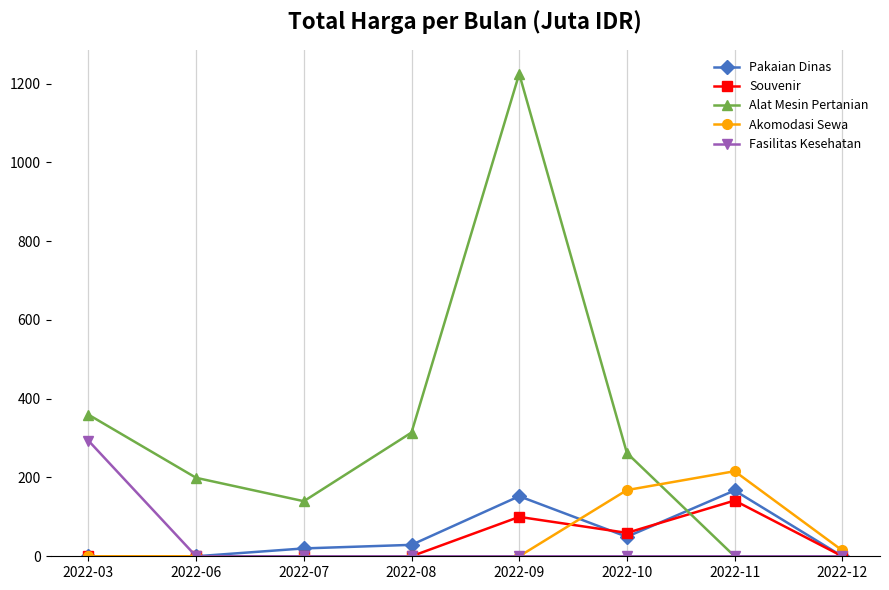

List the series in order of their peak value, lowest first.

Souvenir, Pakaian Dinas, Akomodasi Sewa, Fasilitas Kesehatan, Alat Mesin Pertanian